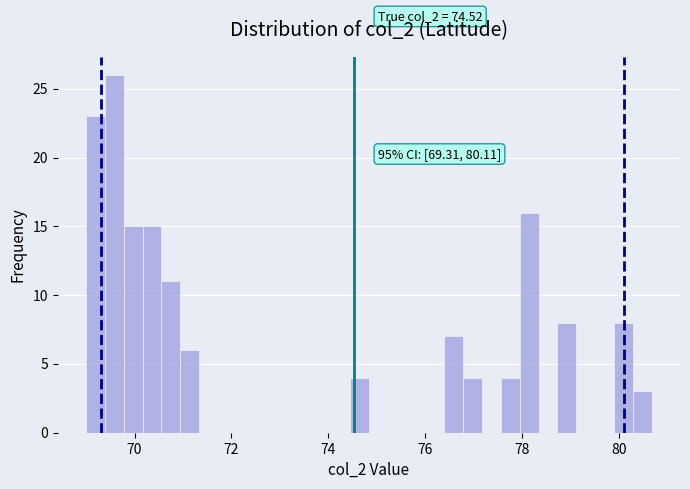

Around what value on the x-axis is the tallest bar? Give the approximate position of its centre, as read against the axis.

69.6